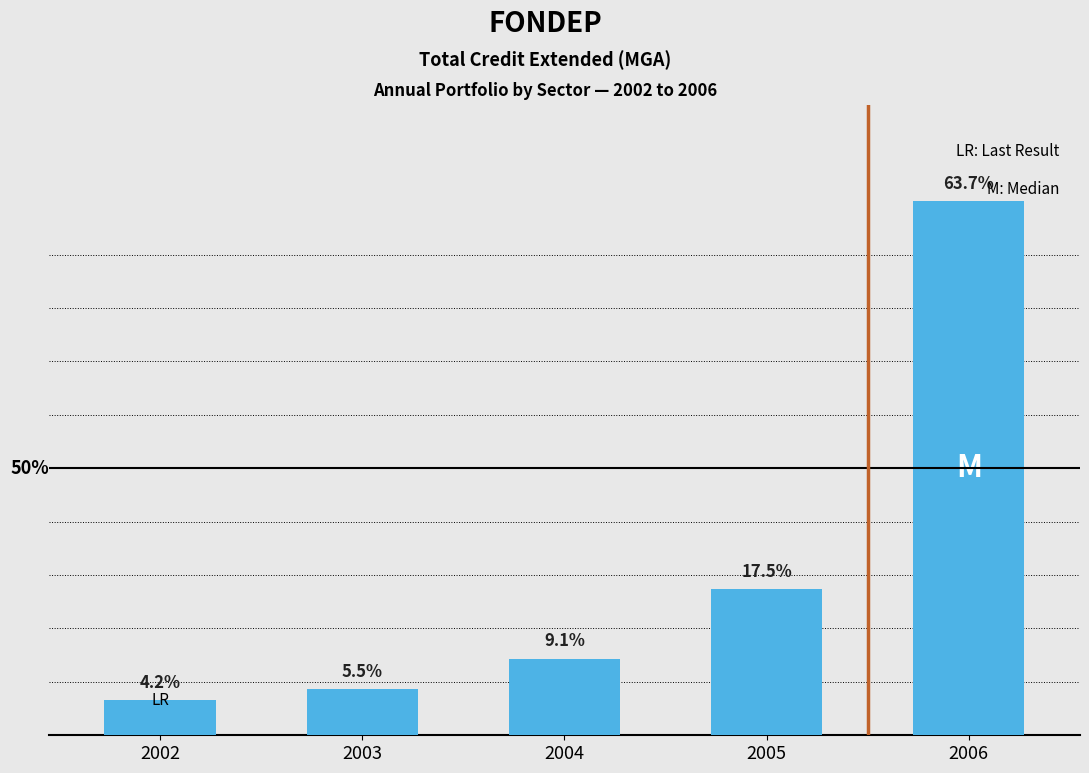

Does the chart contain any negative values?

No